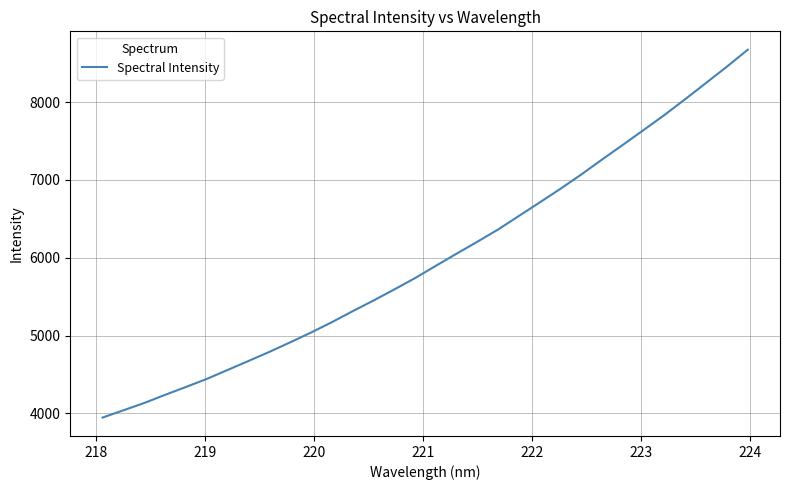

What is the maximum value shown in the chart?

8673.8